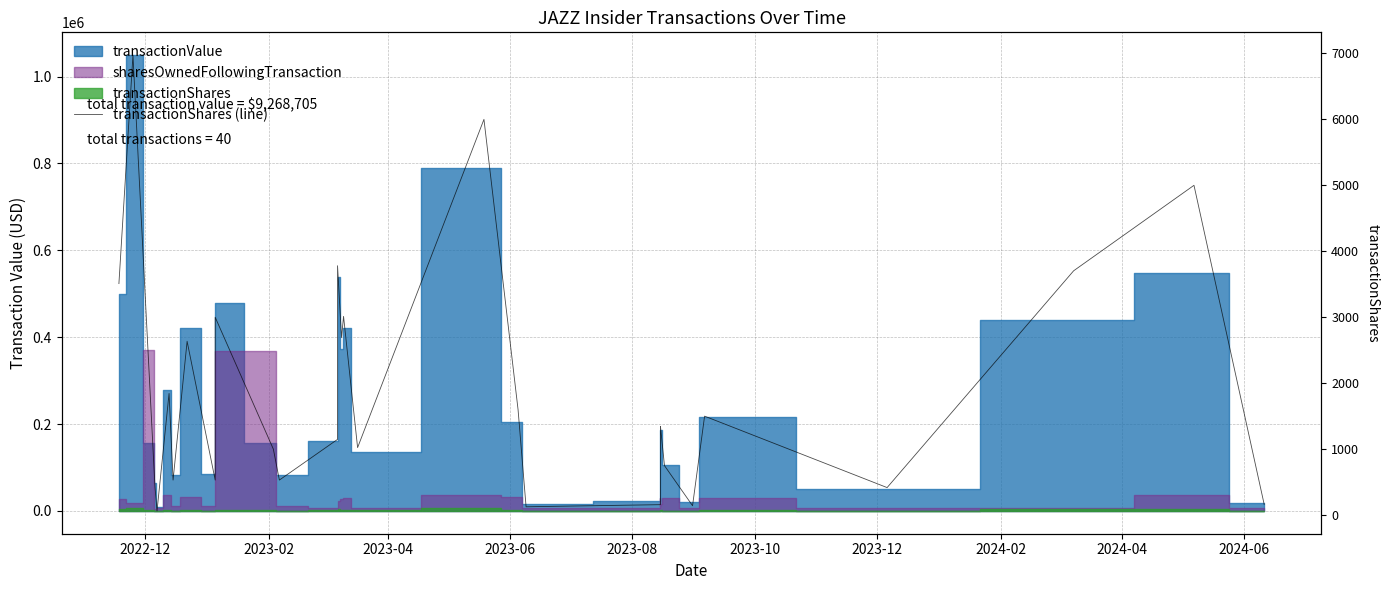

What is the difference between the second highest and minimum values?

5937